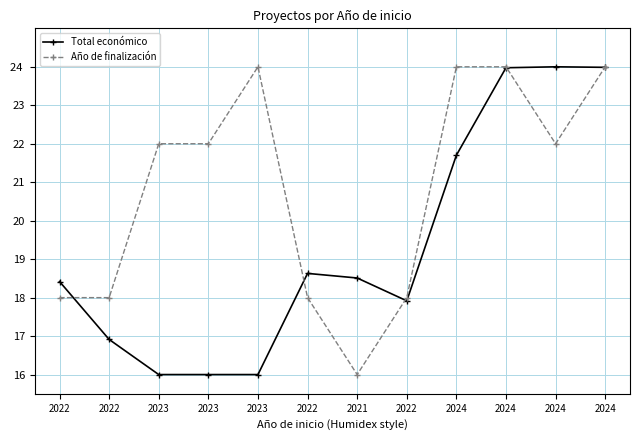

What are all the series names shown in the legend?

Total económico, Año de finalización